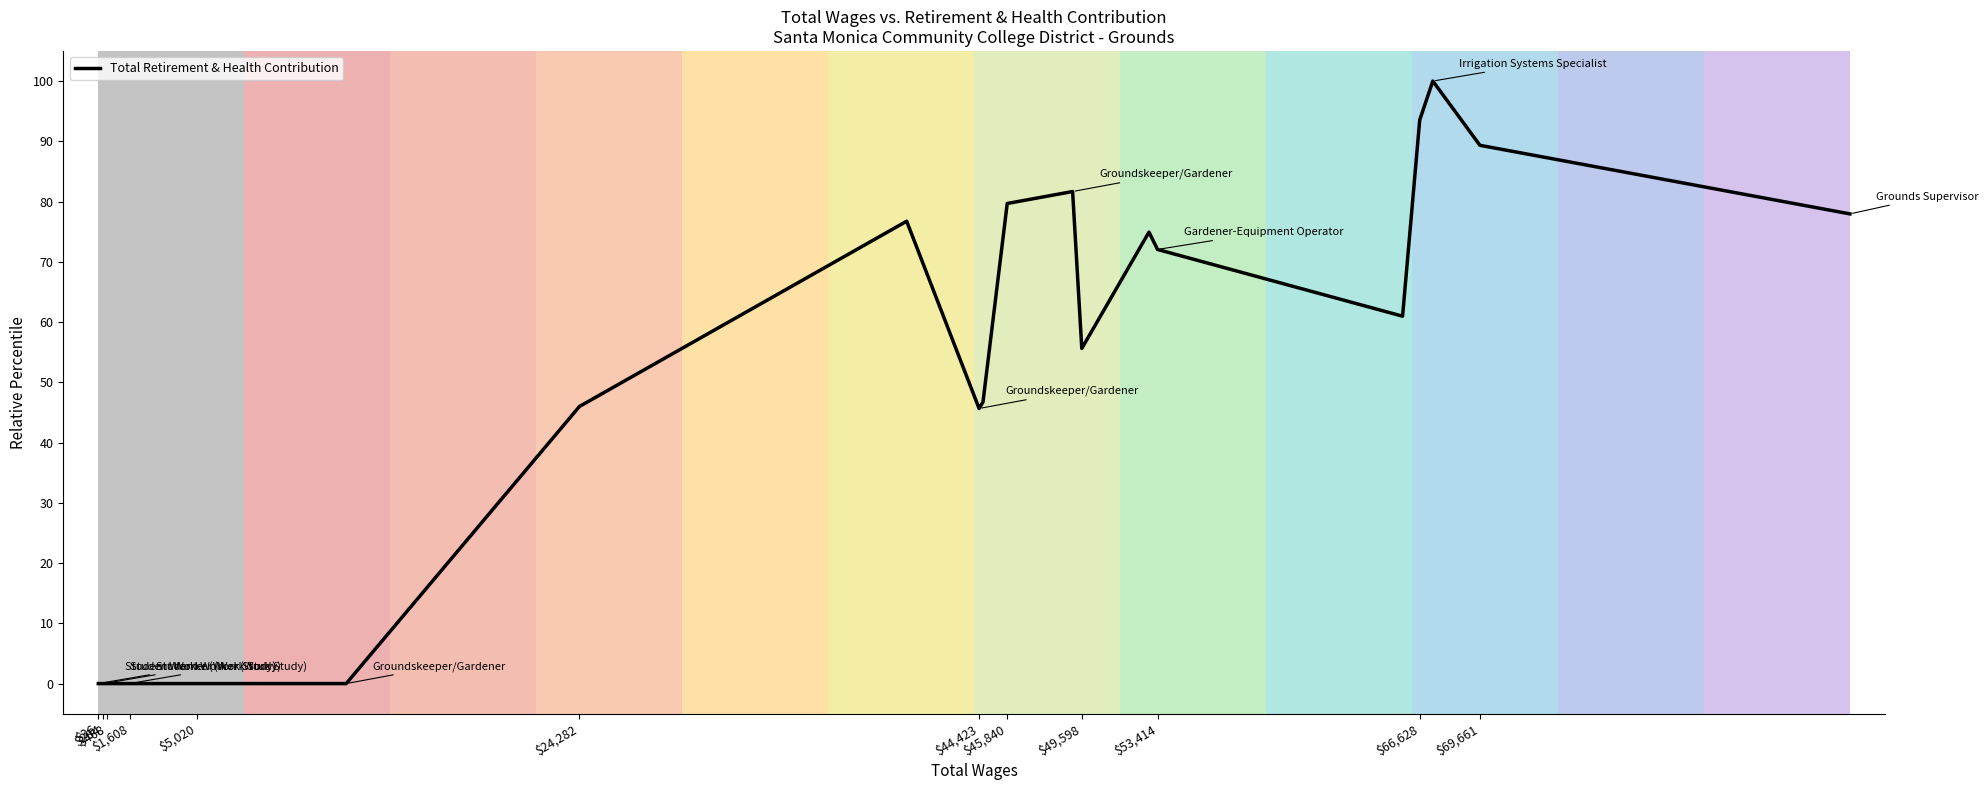

What is the maximum value shown in the chart?

100.0